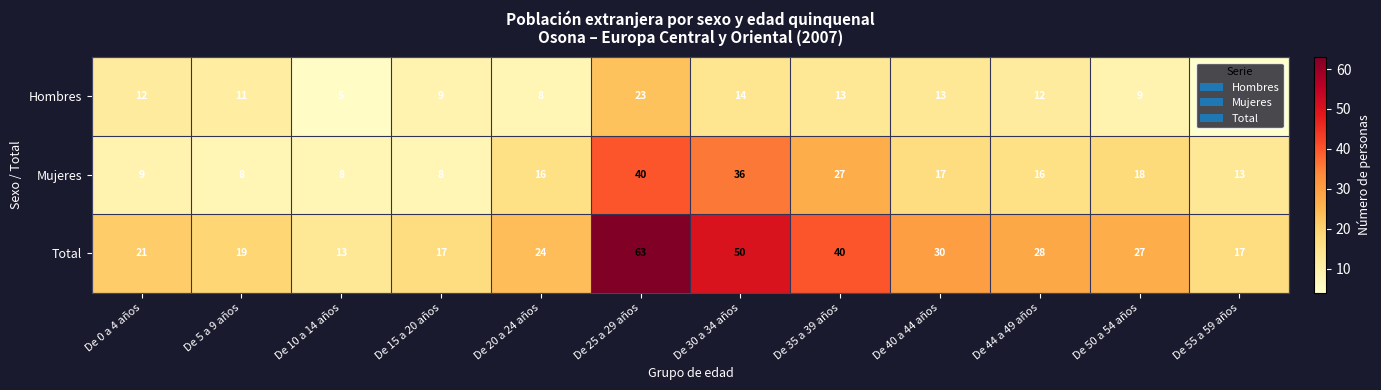

Rank the series by their average value, from lowest to highest.

Hombres, Mujeres, Total